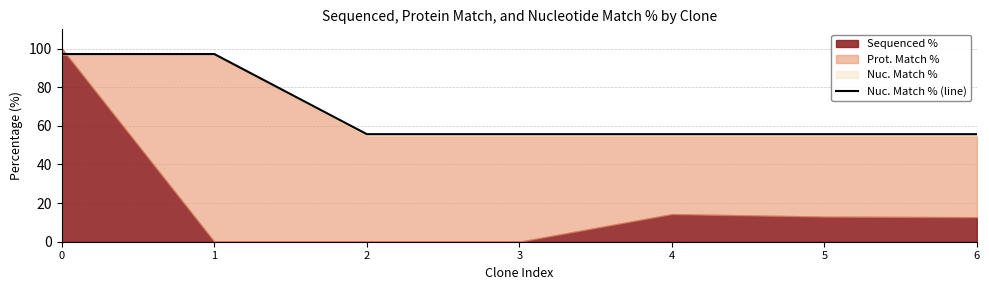

Does the chart display data point markers on the line(s)?

No